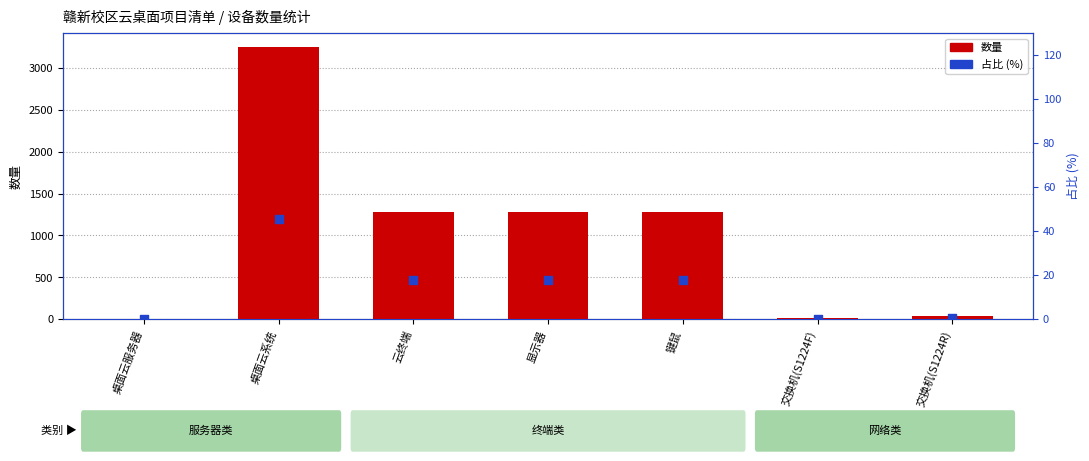

What are all the series names shown in the legend?

数量, 占比 (%)